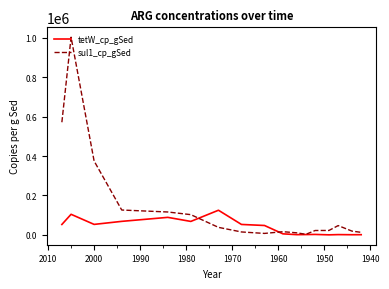

List the series in order of their overall mean, lowest first.

tetW_cp_gSed, sul1_cp_gSed